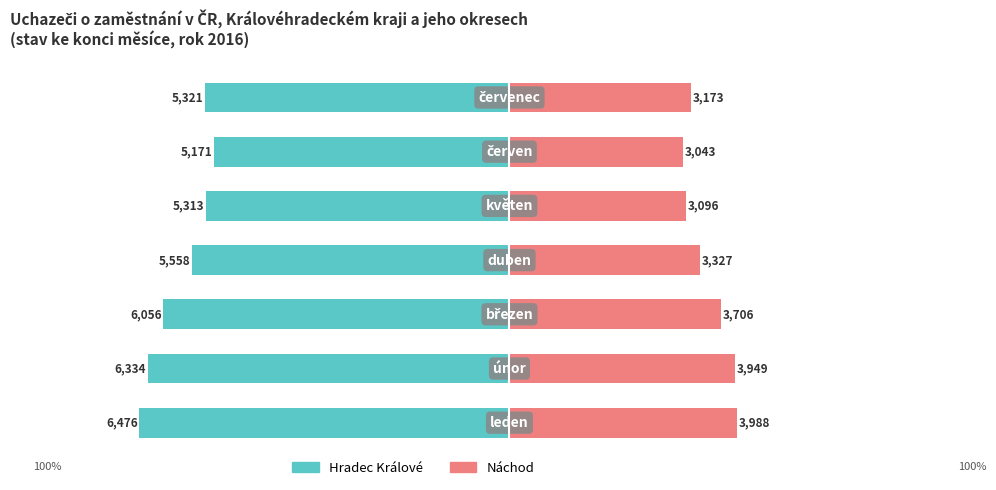

Where does the Hradec Králové series first go above -85?

4